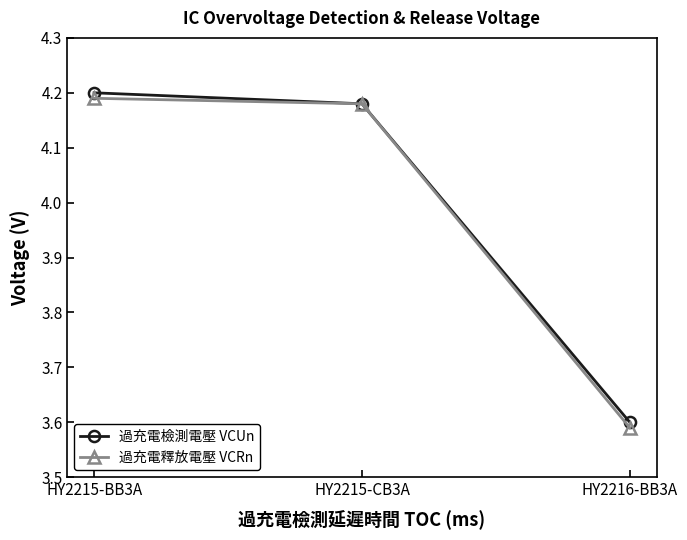

Between HY2215-CB3A and HY2216-BB3A, which series saw the biggest shift?

過充電釋放電壓 VCRn